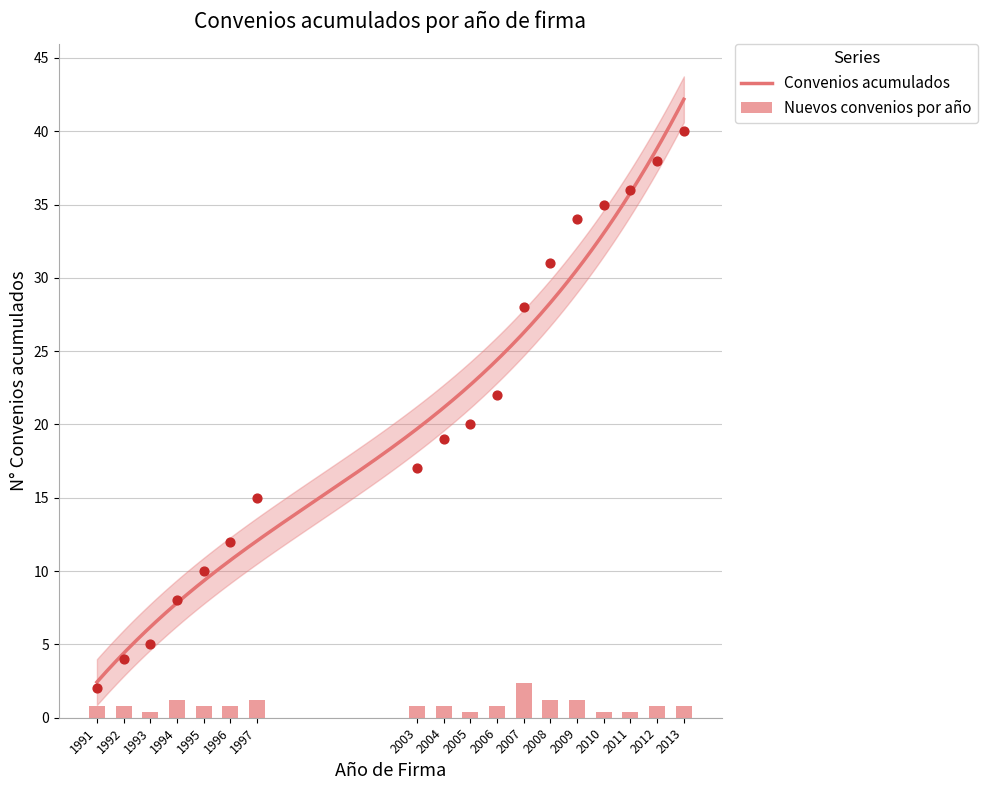

What is the change in value from 2003 to 2010?

+18